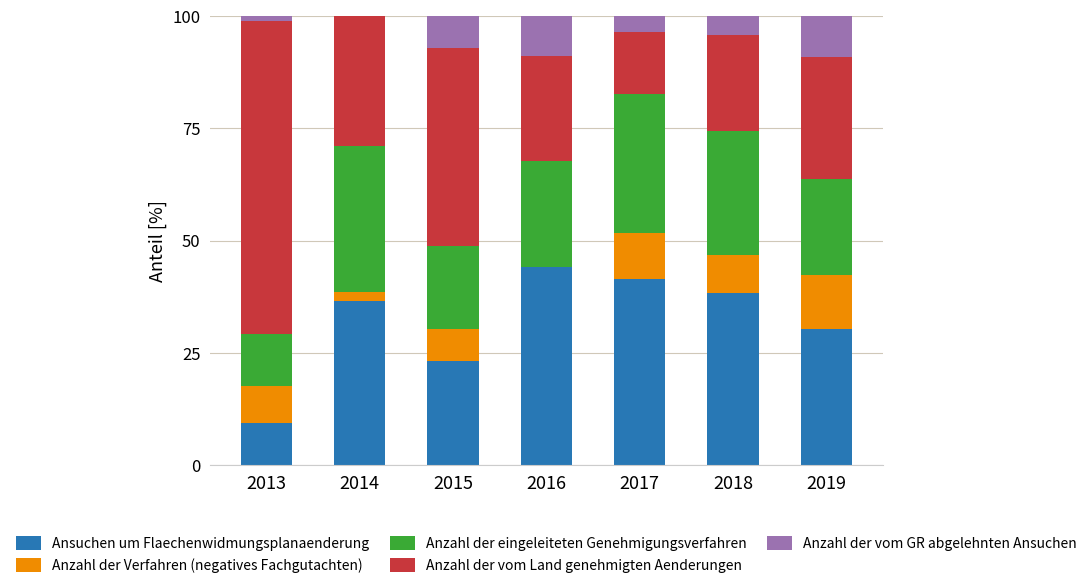

Is it true that Ansuchen um Flaechenwidmungsplanaenderung equals 38.3 at 2018?

True